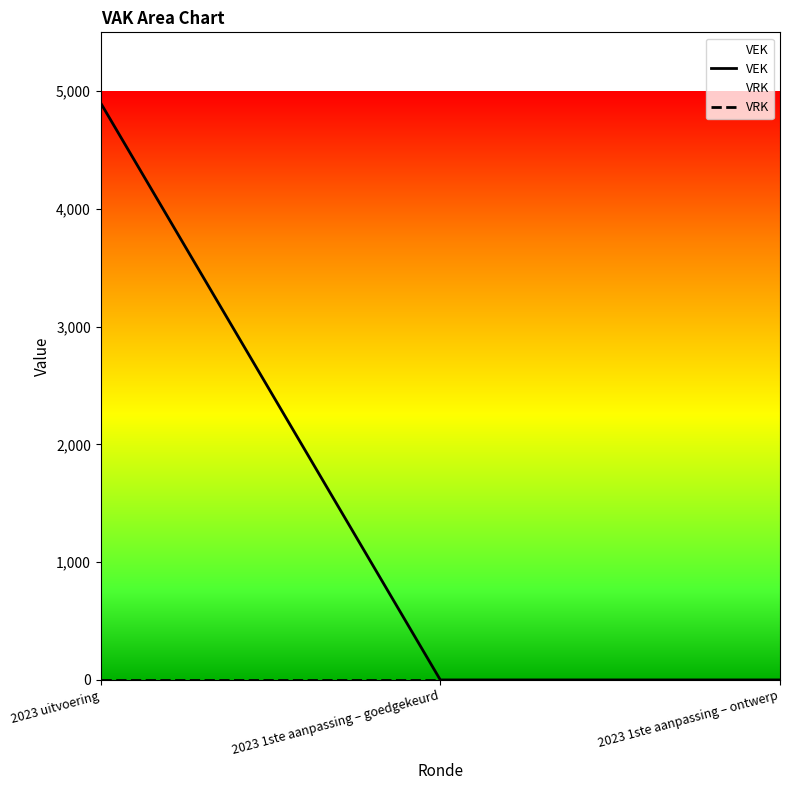

At how many categories does at least one series exceed 3540?

1